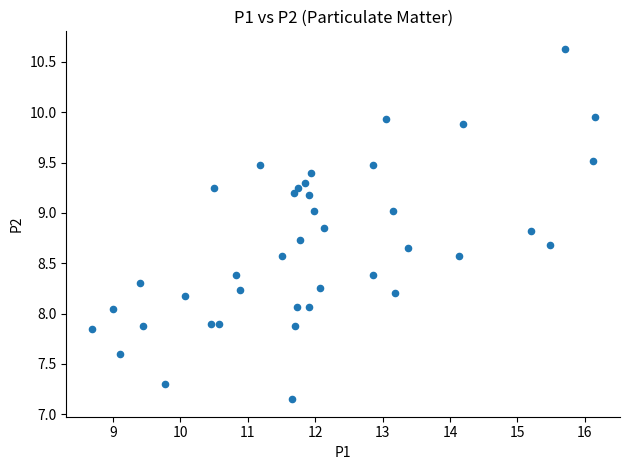

What is the range of X values (max minus min)?

7.5